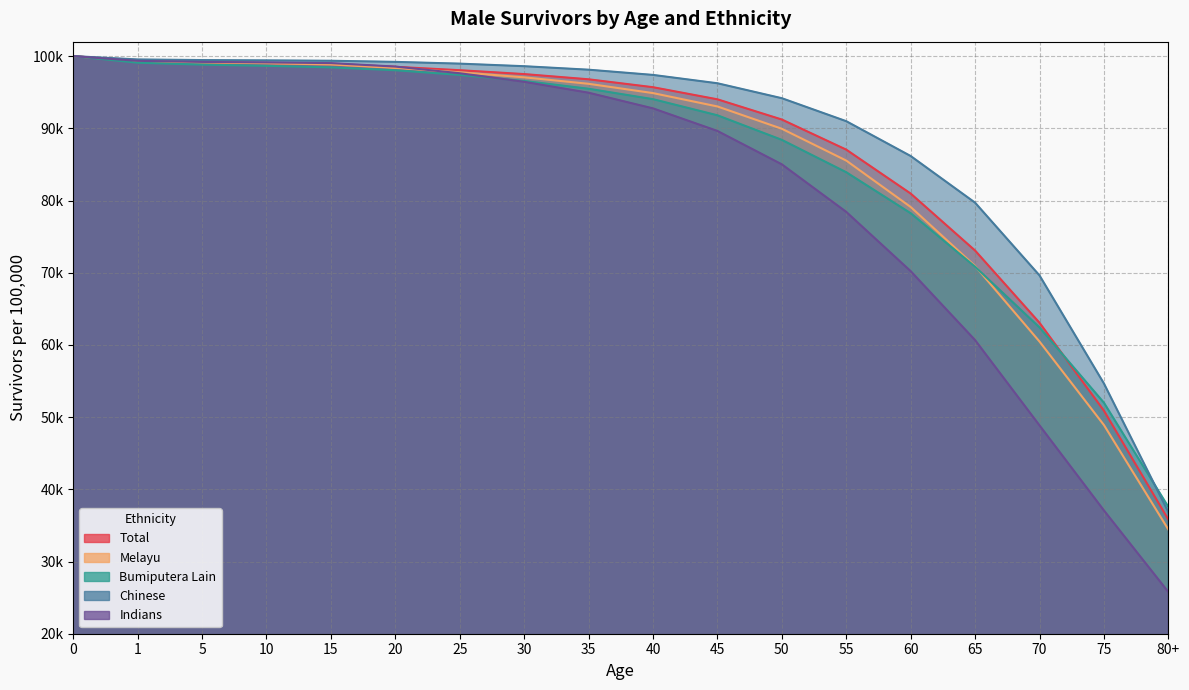

Which series ends up on top after the final intersection of Bumiputera Lain and Total?

Bumiputera Lain